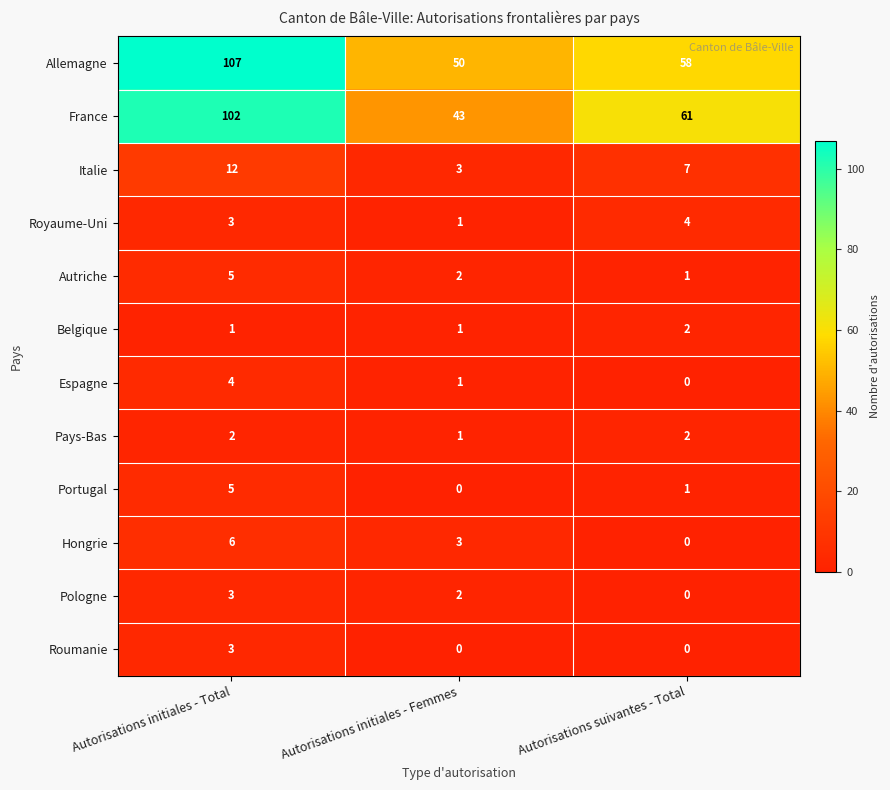

List the labels in order of Espagne value, largest first.

Autorisations initiales - Total, Autorisations initiales - Femmes, Autorisations suivantes - Total